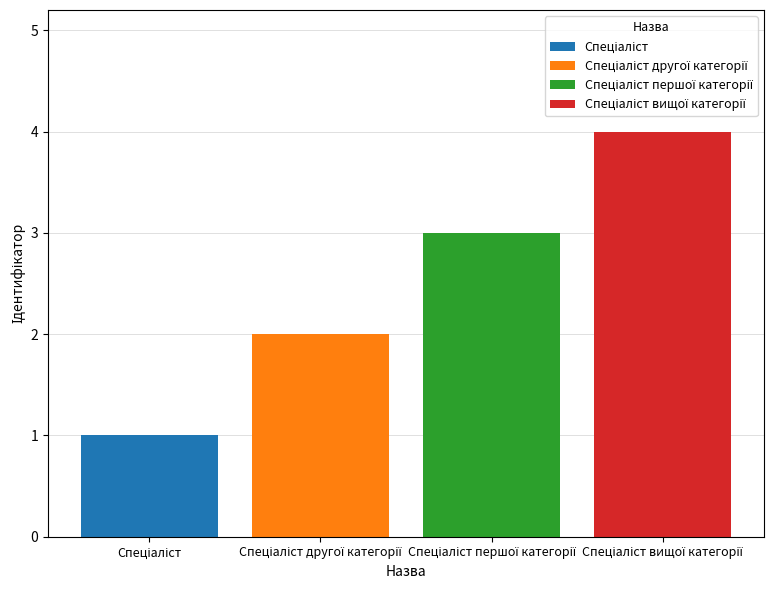

What is the maximum value shown in the chart?

4